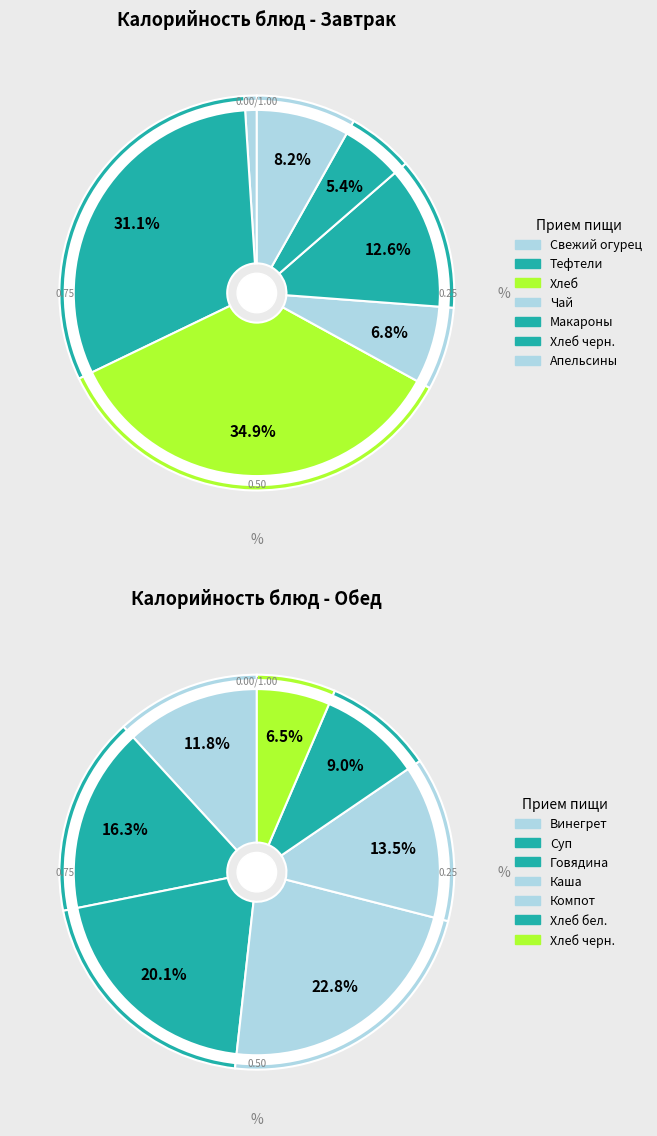

What percentage is the 3 slice, to the nearest percent?

23%